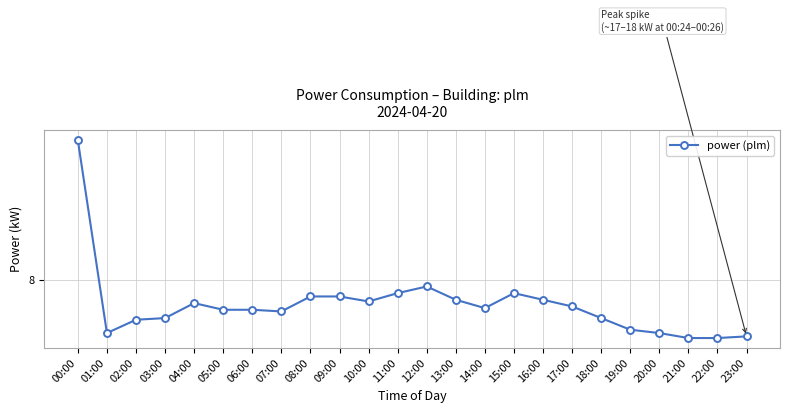

What position from the right is 01:00?

23